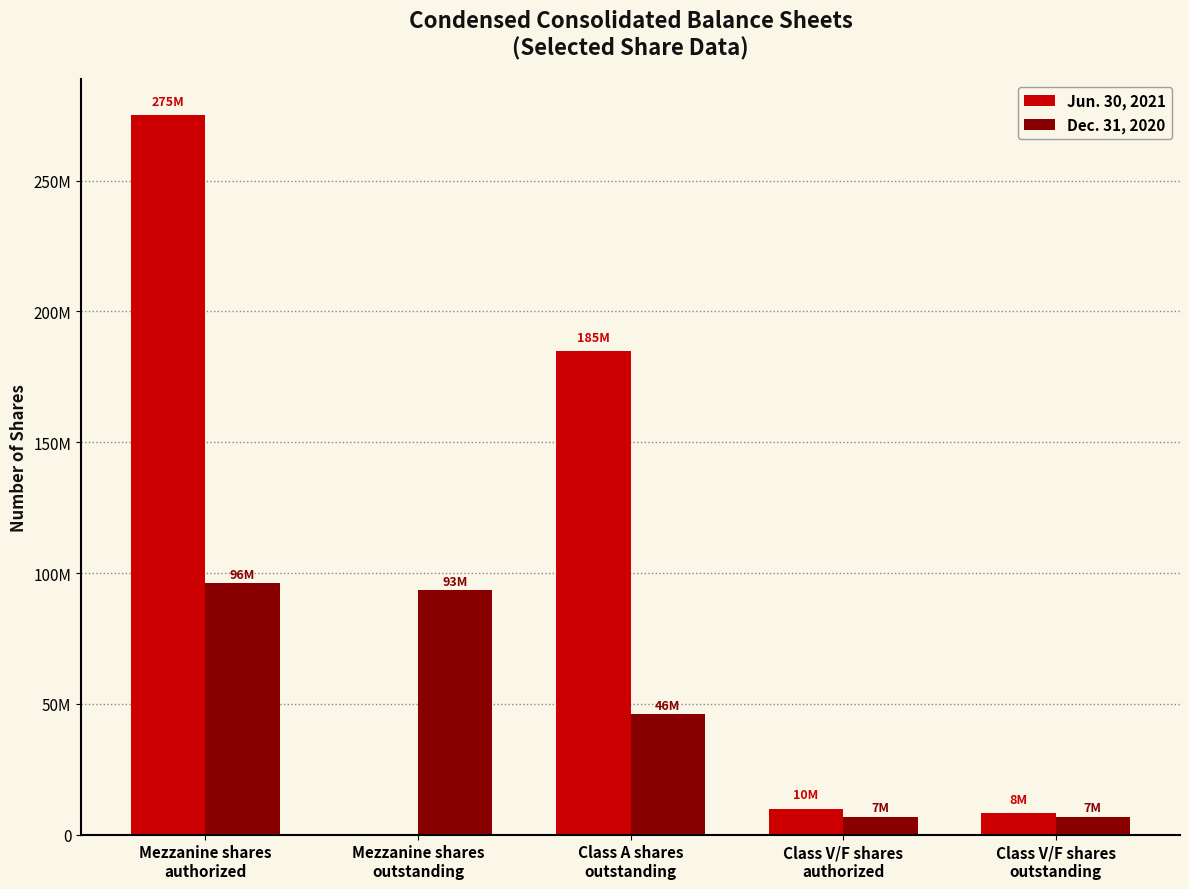

Is it true that Dec. 31, 2020 equals 11585072 at Class V/F shares
authorized?

False